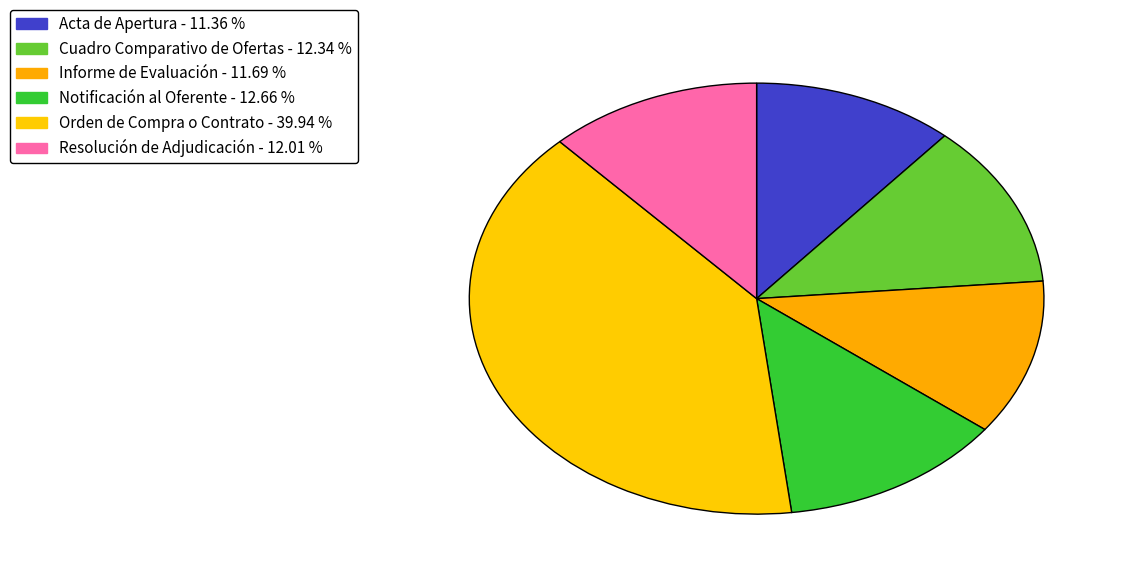

To the nearest percent, what is the combined percentage of Acta de Apertura and Orden de Compra o Contrato?

51%